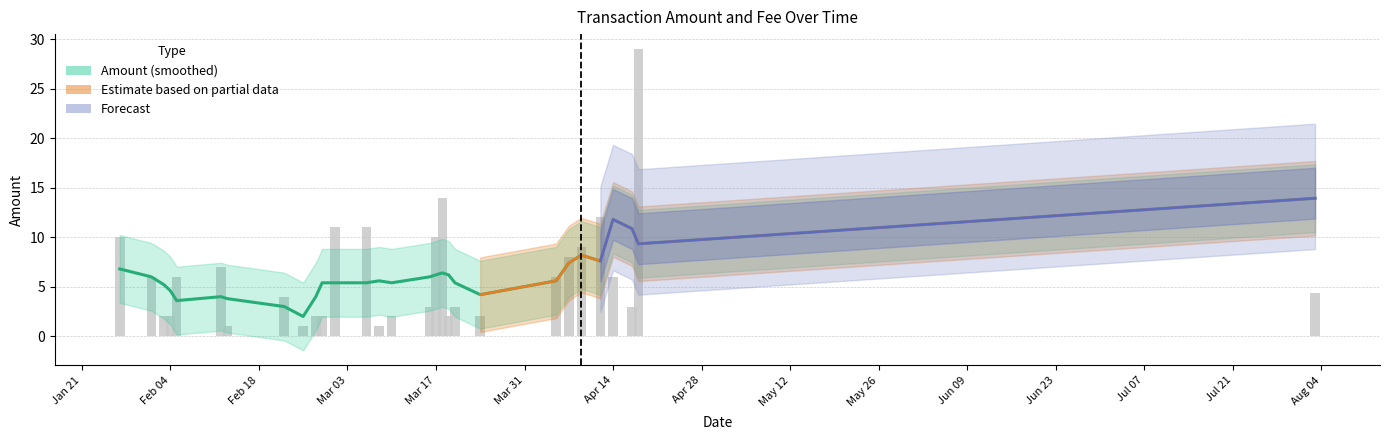

Which label corresponds to the smallest value in the chart?

2020-02-13